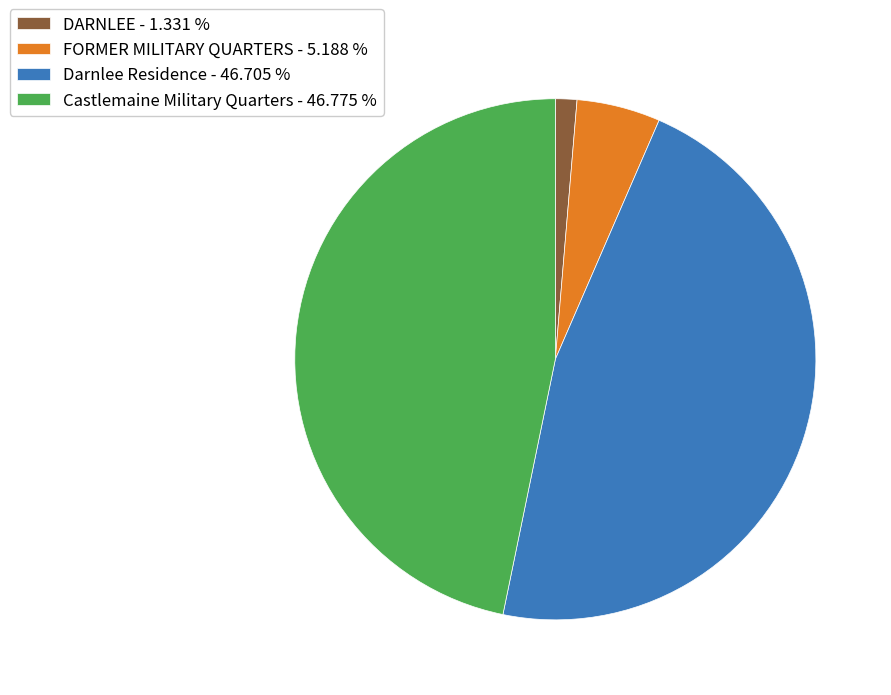

Combined, do DARNLEE - 1.331 % and FORMER MILITARY QUARTERS - 5.188 % account for over 50%?

No